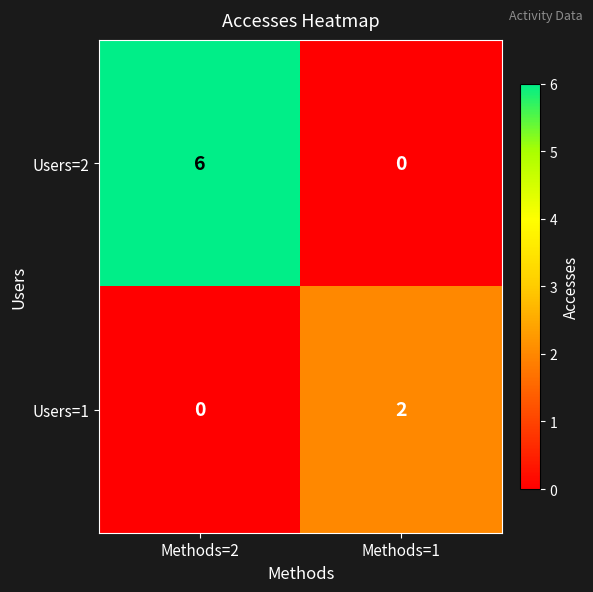

Where is Users=1 nearest to the value 1?

Methods=2